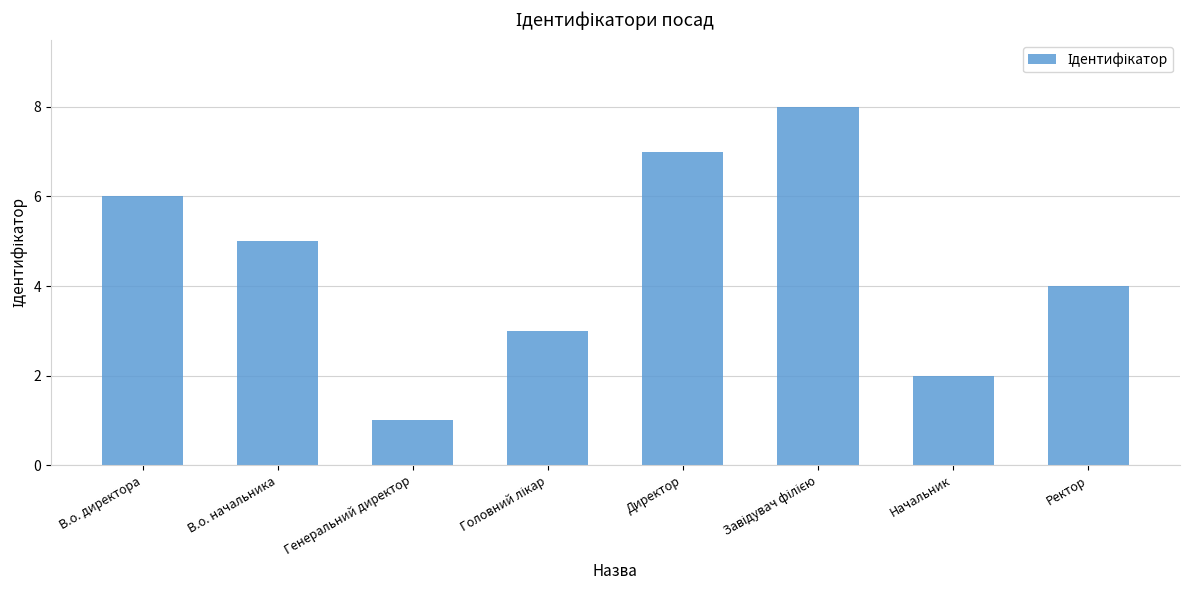

True or false: the data shows 2 at Генеральний директор.

False